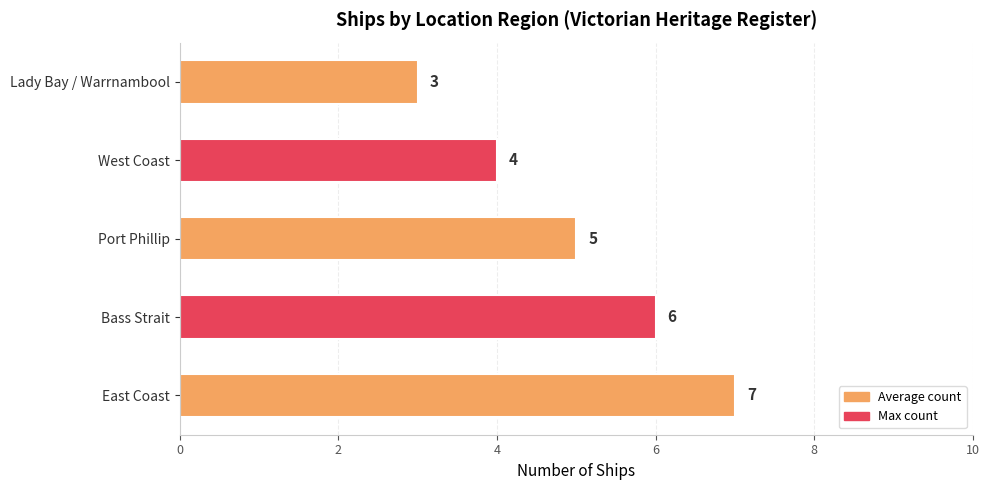

What is the change in value from Bass Strait to Lady Bay / Warrnambool?

-3